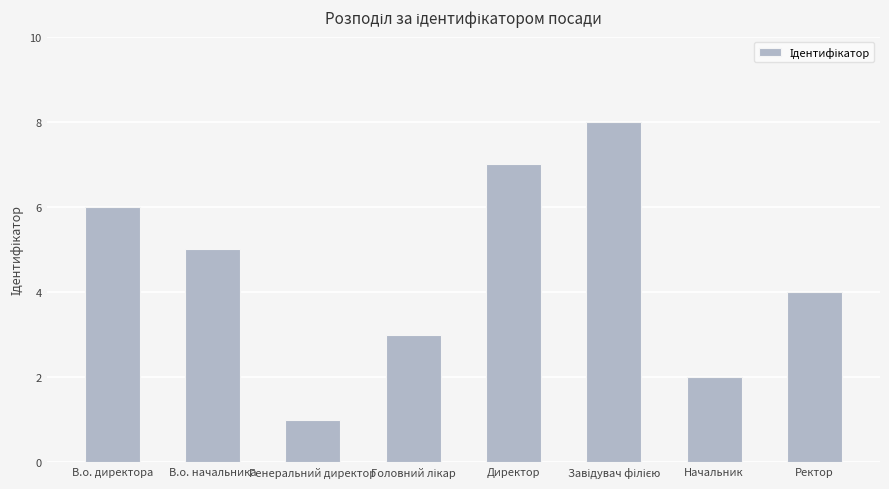

Is it true that the value at Начальник is 2?

True